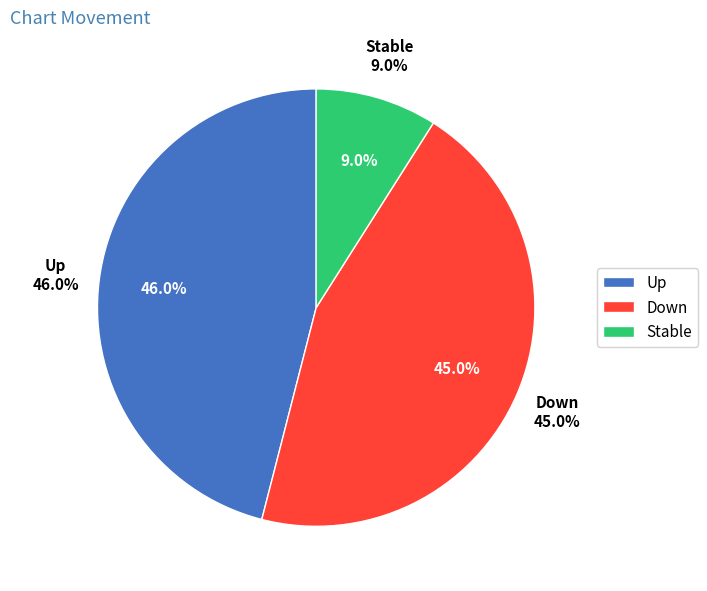

Does down represent more than half of the total?

No